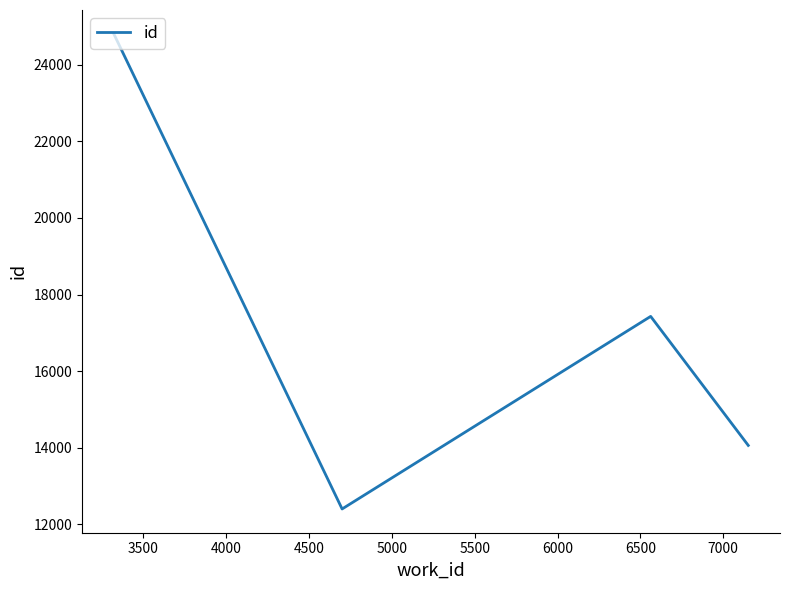

Count the number of data series in this chart.

1